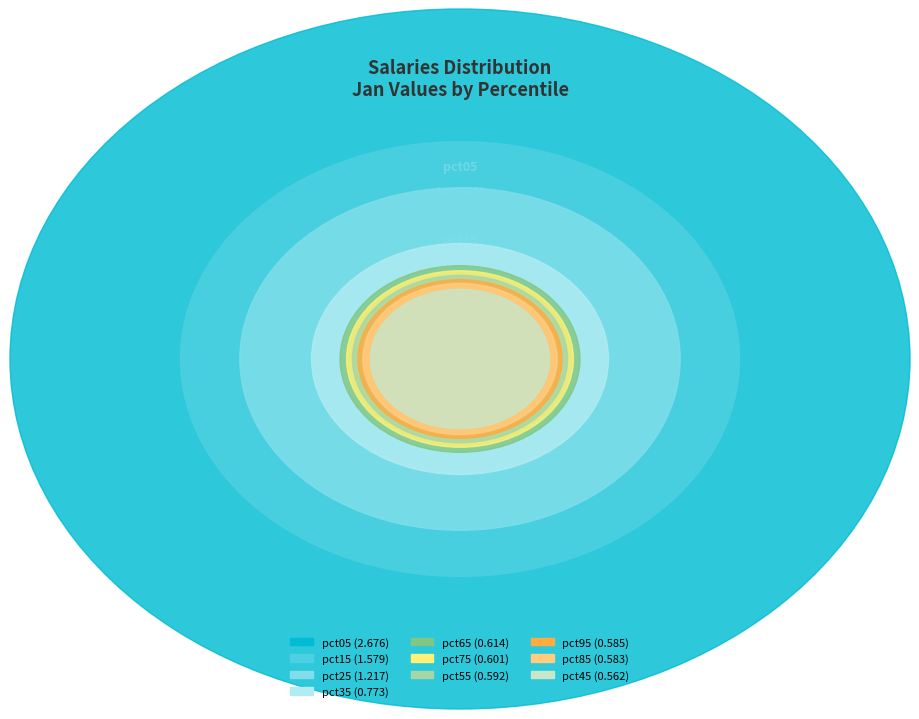

How many segments does this pie chart have?

10